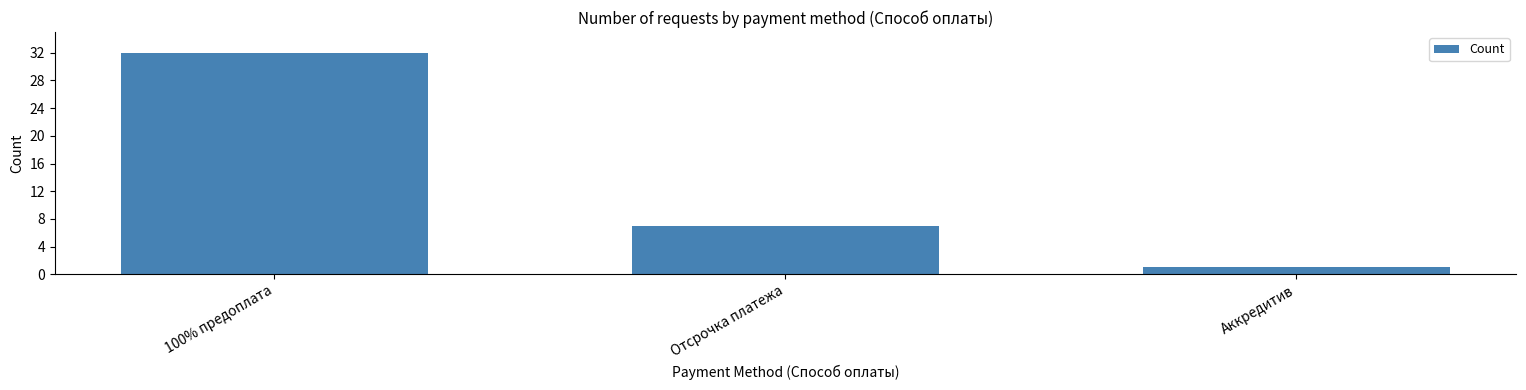

What is the average value?

13